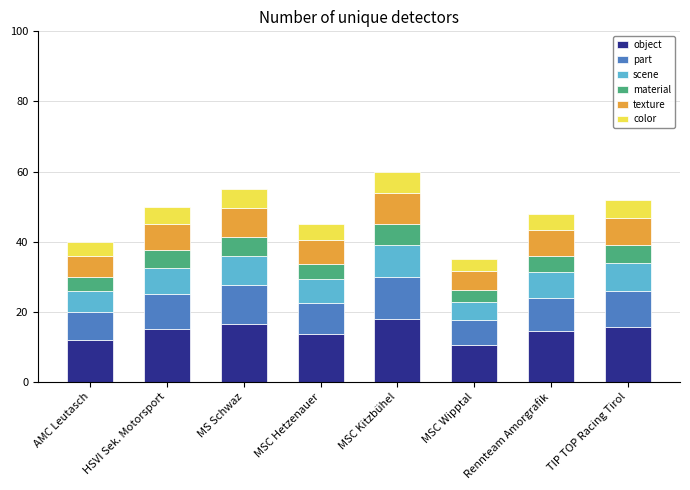

Which category has the lowest value in the object series?

MSC Wipptal